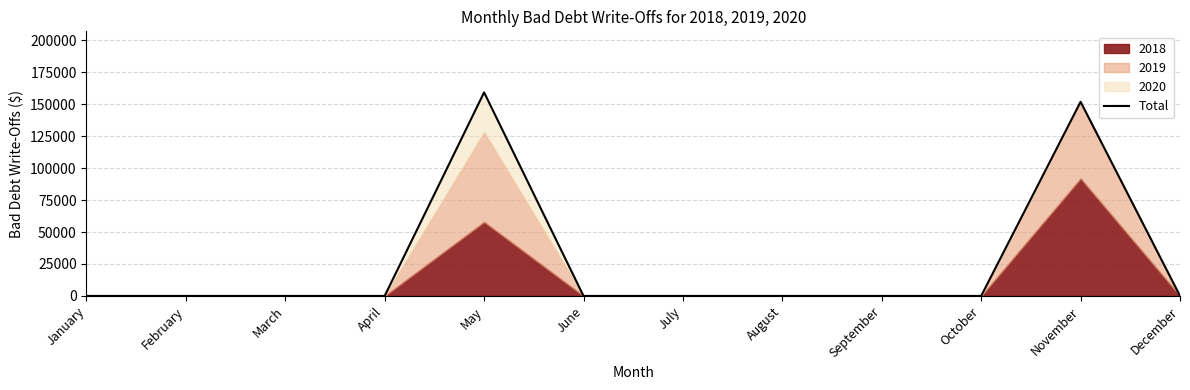

Is it true that the value at May is 93207?

False